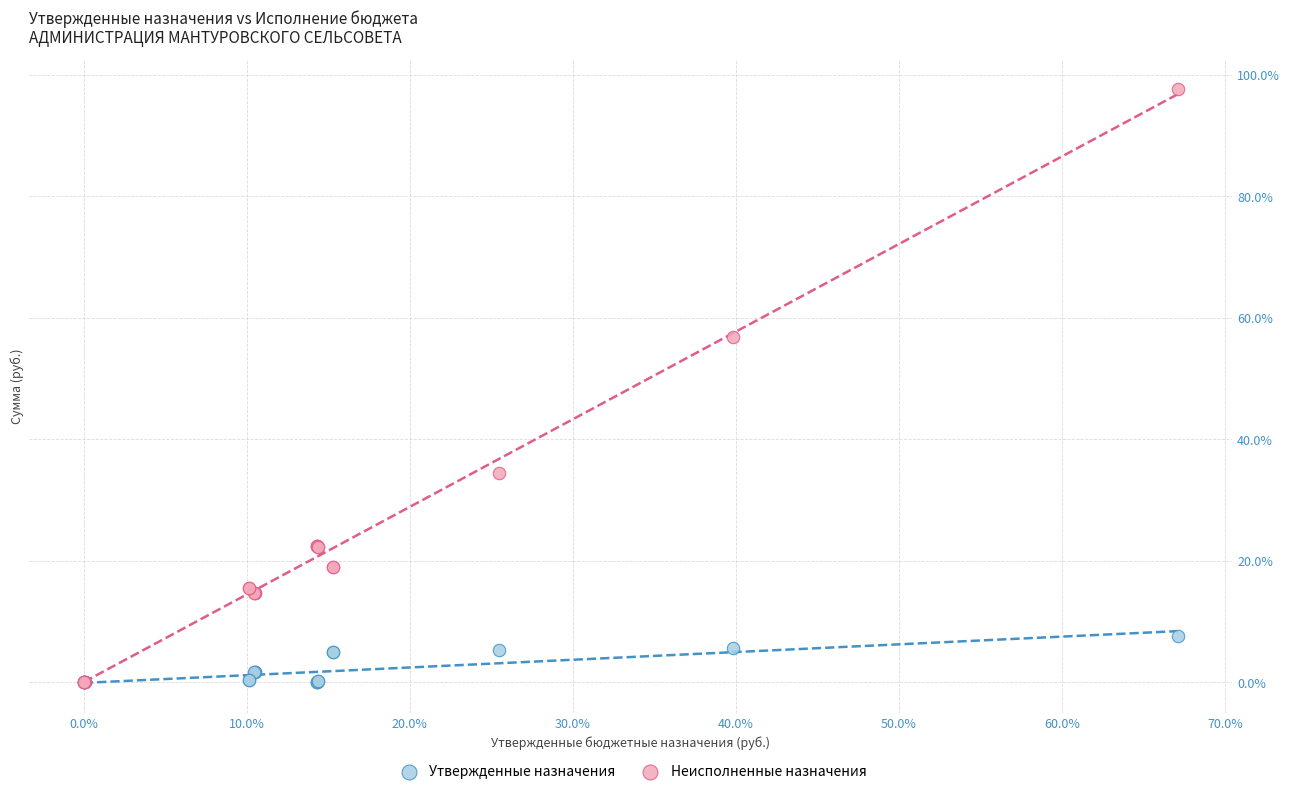

Which series reaches the maximum Y coordinate?

Неисполненные назначения